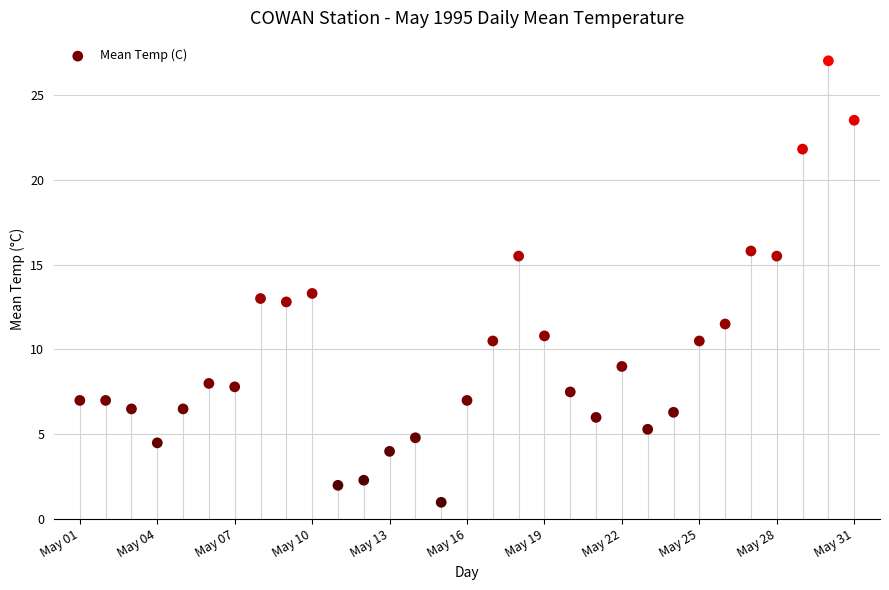

What Y value in the scatter plot is closest to 14?

13.3